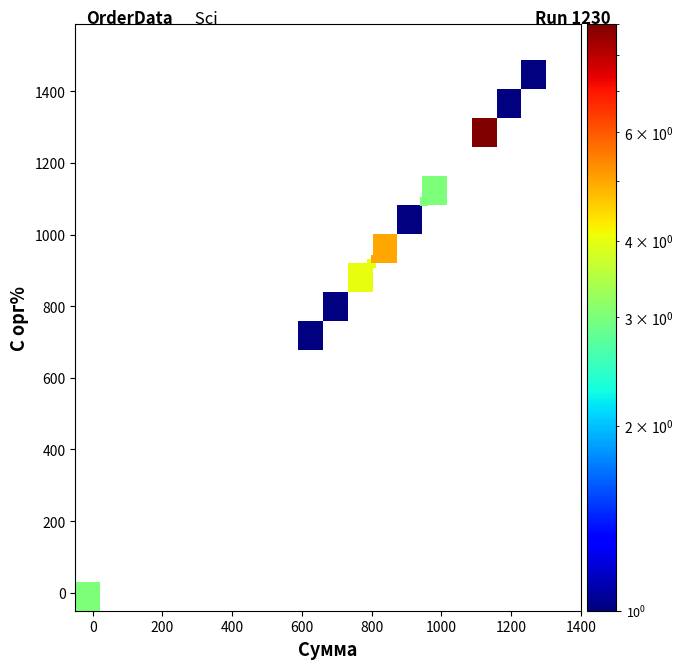

What Y value in the scatter plot is closest to 718?

690.0